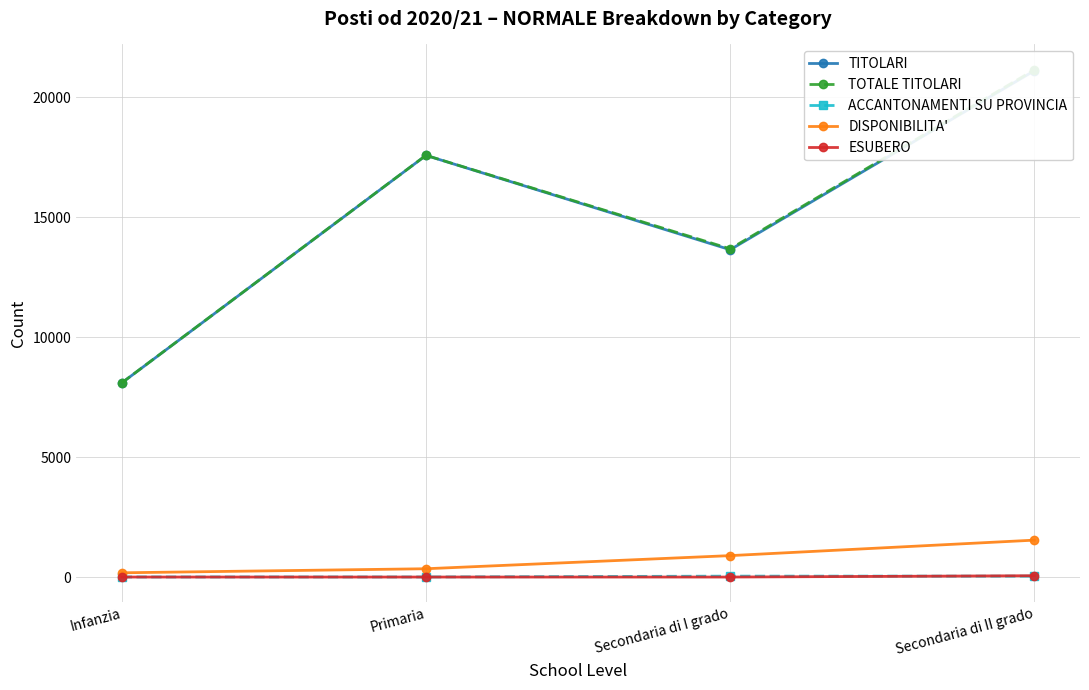

How many interior local peaks does the TOTALE TITOLARI series have?

1